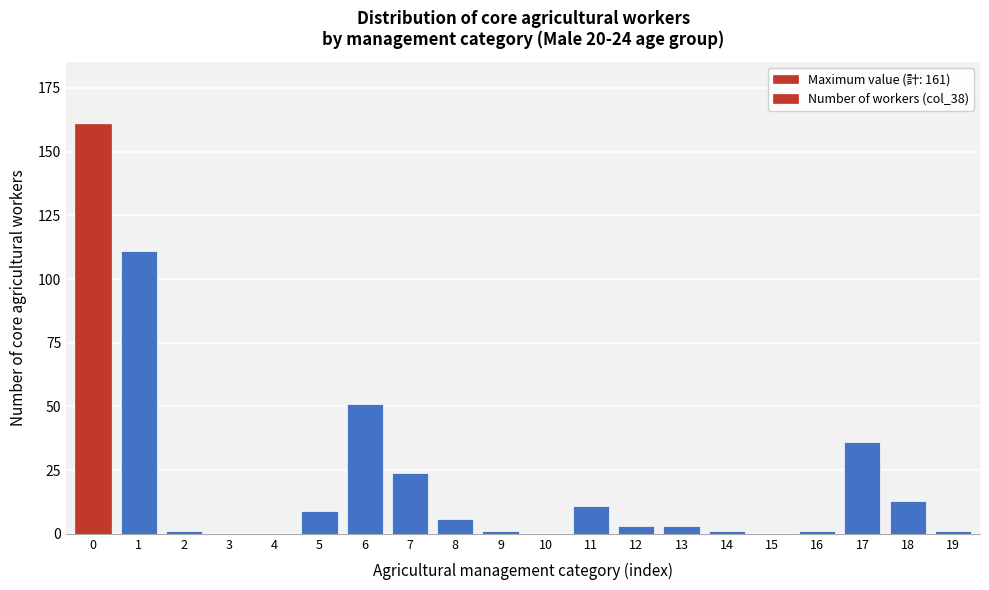

Reading right to left, list all the values displayed in this chart.

19=1	18=13	17=36	16=1	15=0	14=1	13=3	12=3	11=11	10=0	9=1	8=6	7=24	6=51	5=9	4=0	3=0	2=1	1=111	0=161